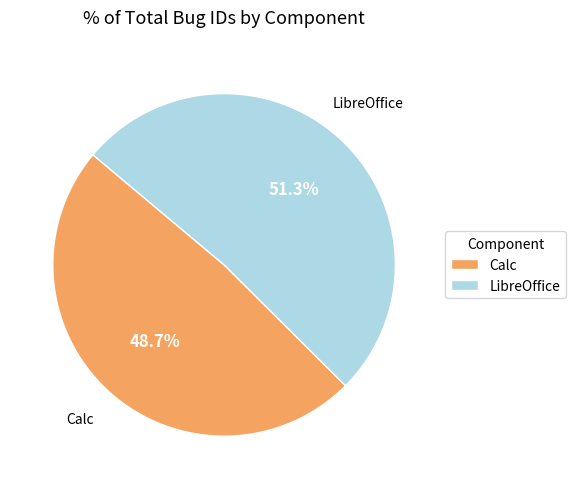

Between Calc and LibreOffice, which is larger?

LibreOffice